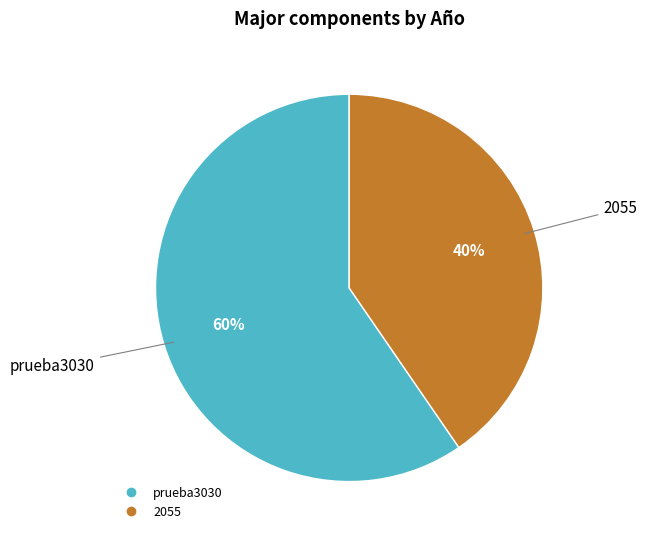

What is the smallest slice in the pie chart?

2055